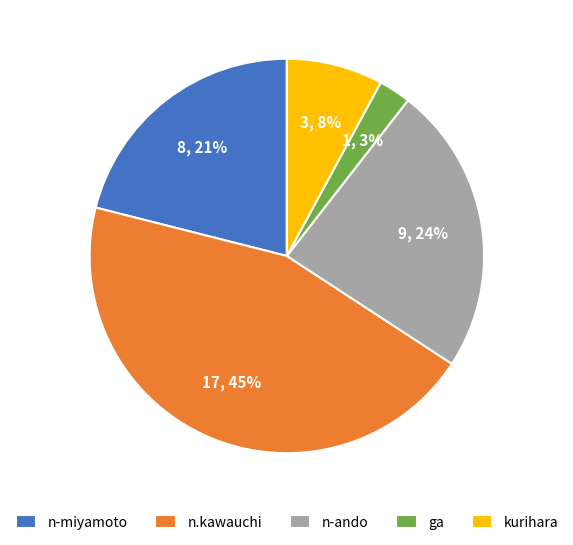

What is the smallest slice in the pie chart?

ga